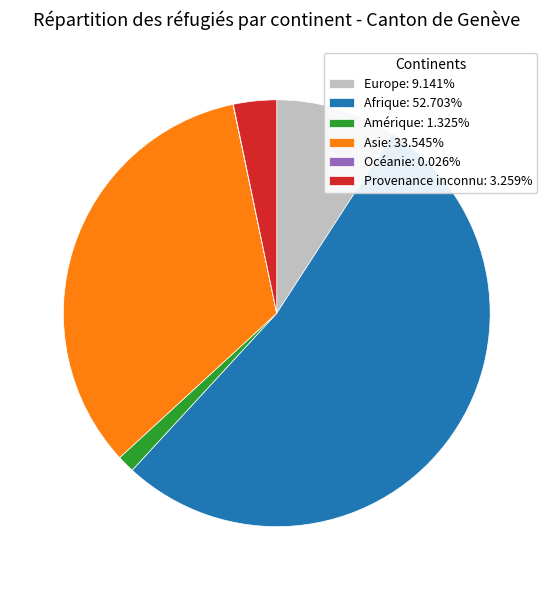

Which category has the biggest portion of the pie?

Afrique